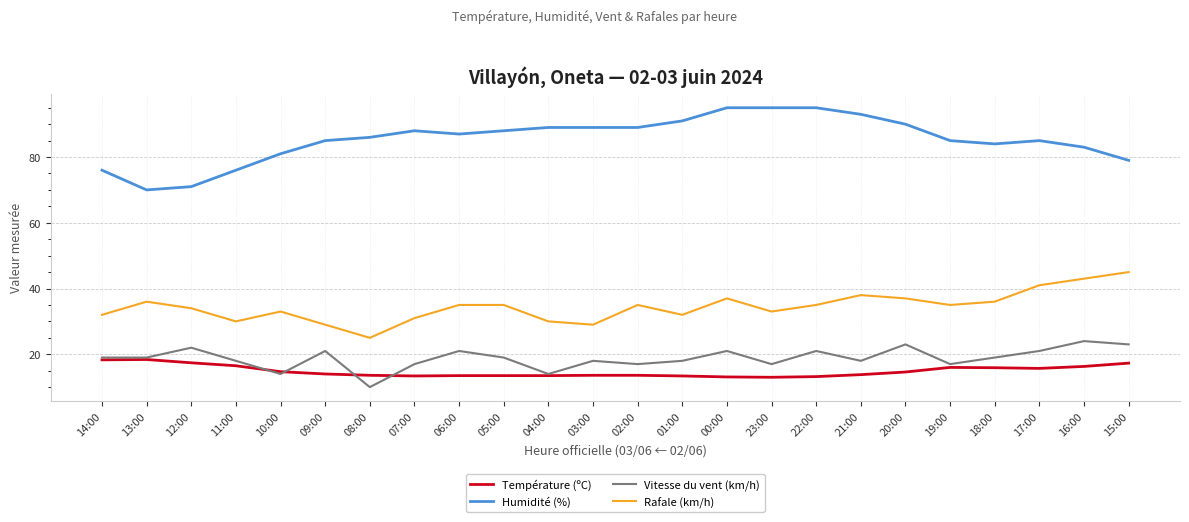

True or false: Rafale (km/h) and Vitesse du vent (km/h) intersect in this chart.

False